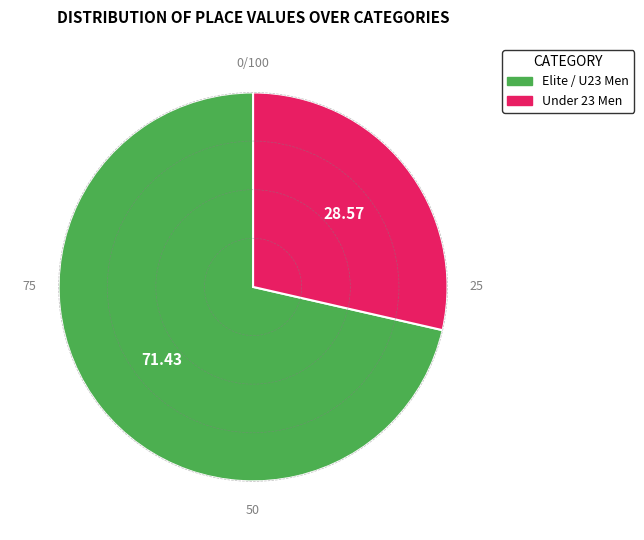

Is there a majority slice in this chart?

Yes